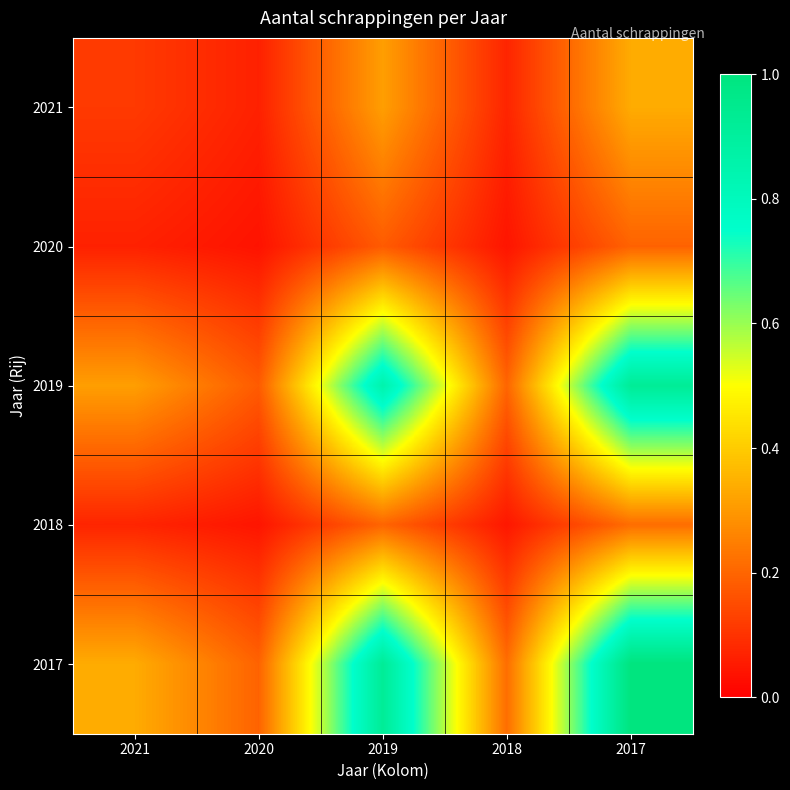

At which category is the sum across all series the highest?

2017